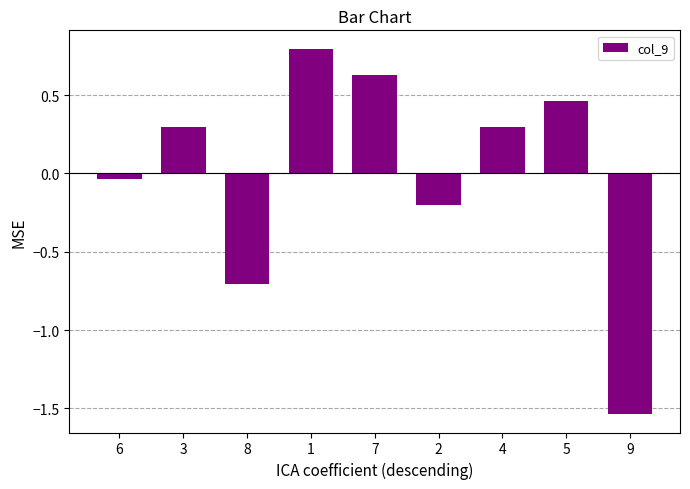

At which label is the value closest to 0?

6